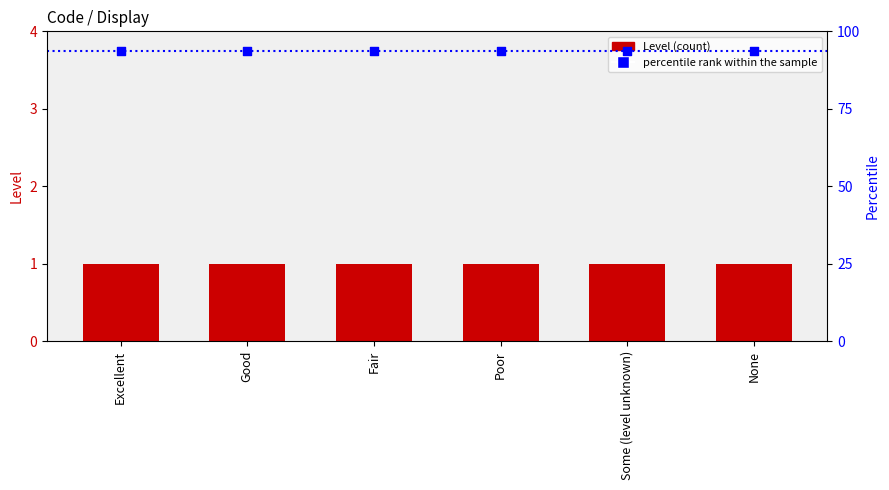

Which series contains the highest Y value?

percentile rank within the sample